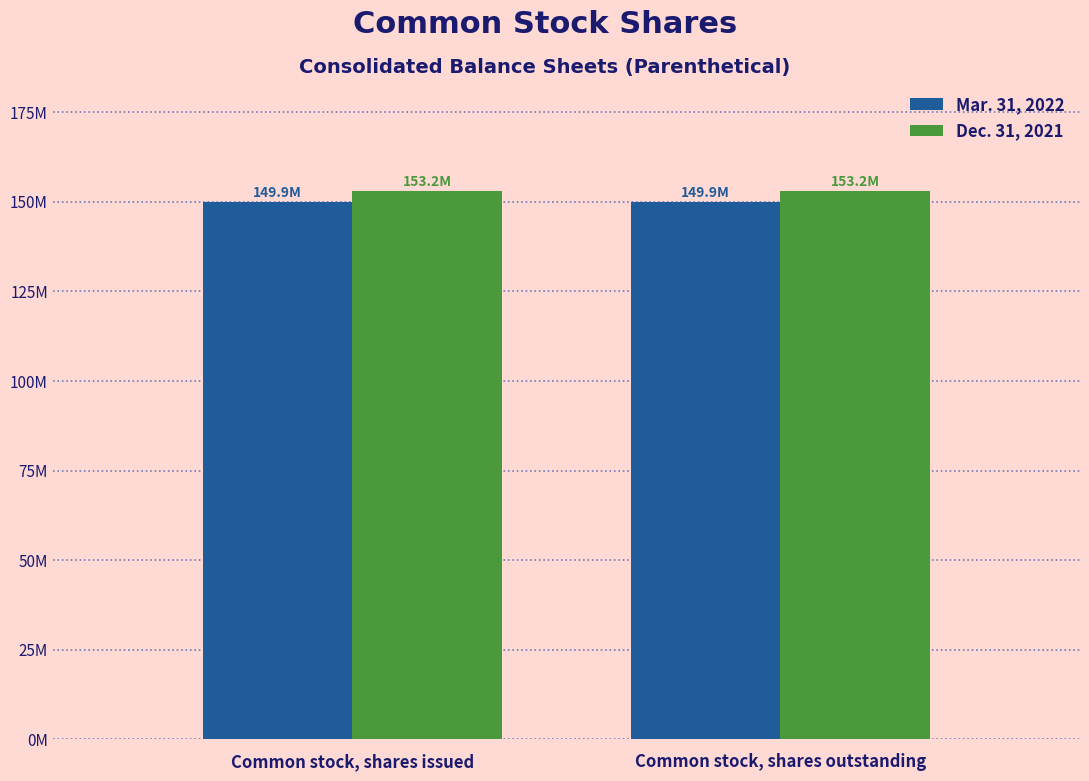

At Common stock, shares issued, list the series in order from smallest to largest.

Mar. 31, 2022, Dec. 31, 2021